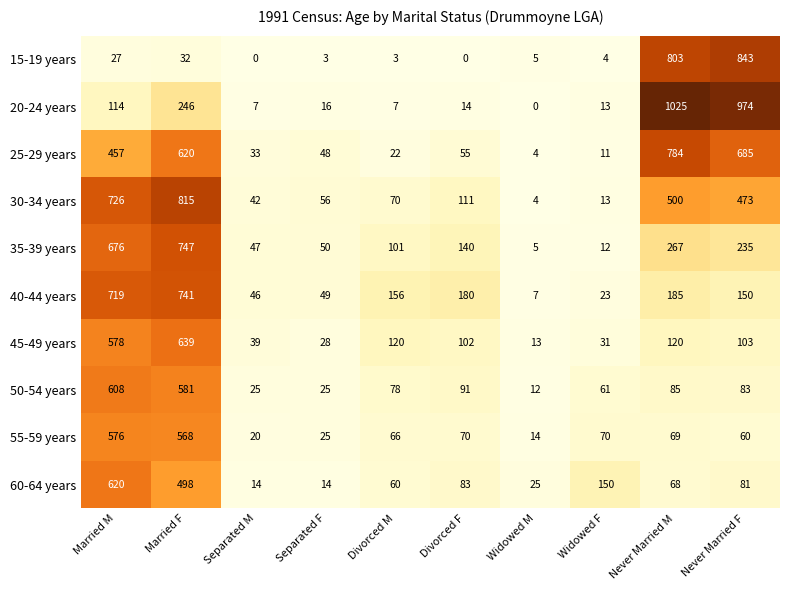

What is the difference between the highest and lowest values at Widowed F?

146